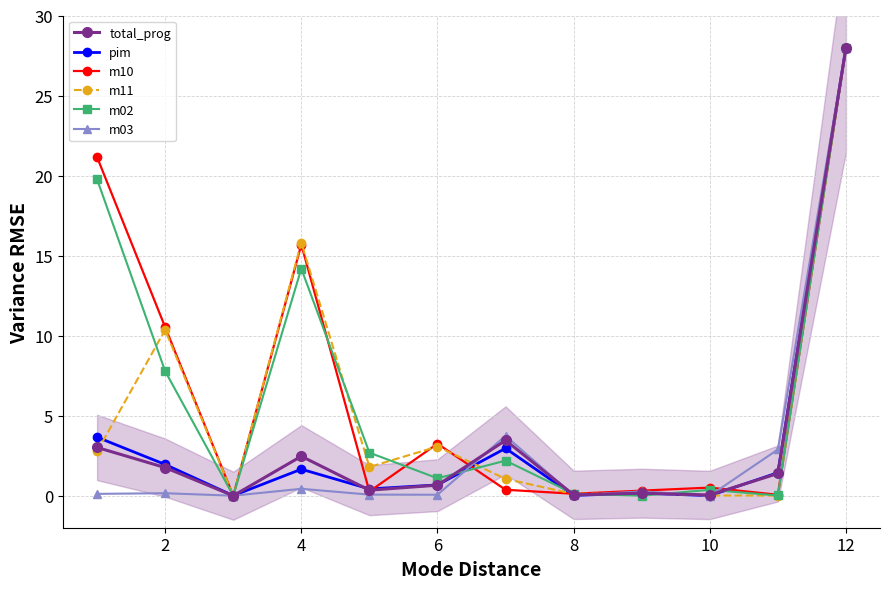

True or false: m10 and m11 cross at least once.

True